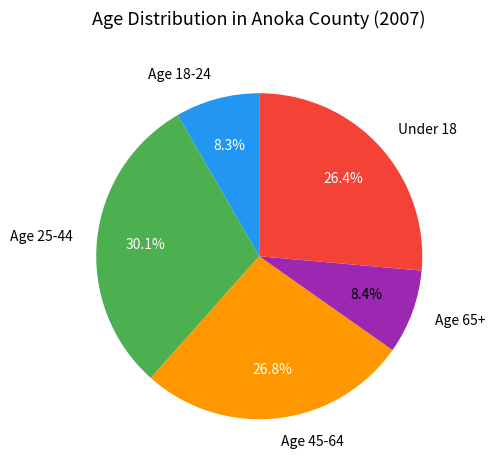

Is there a majority slice in this chart?

No